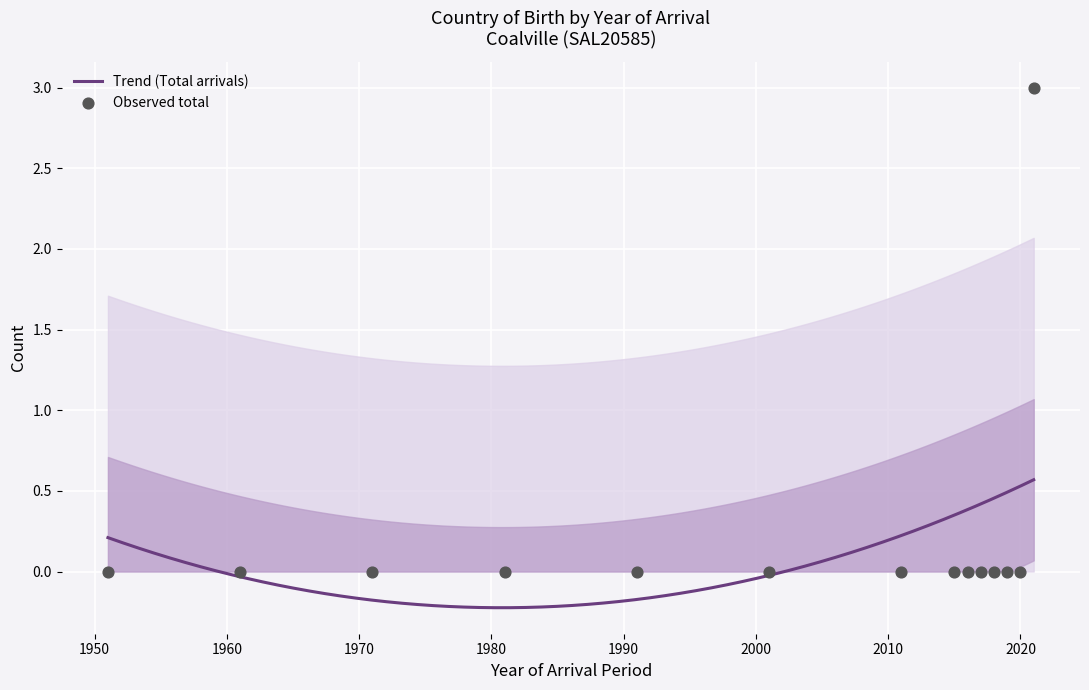

Which series contains the highest Y value?

Total